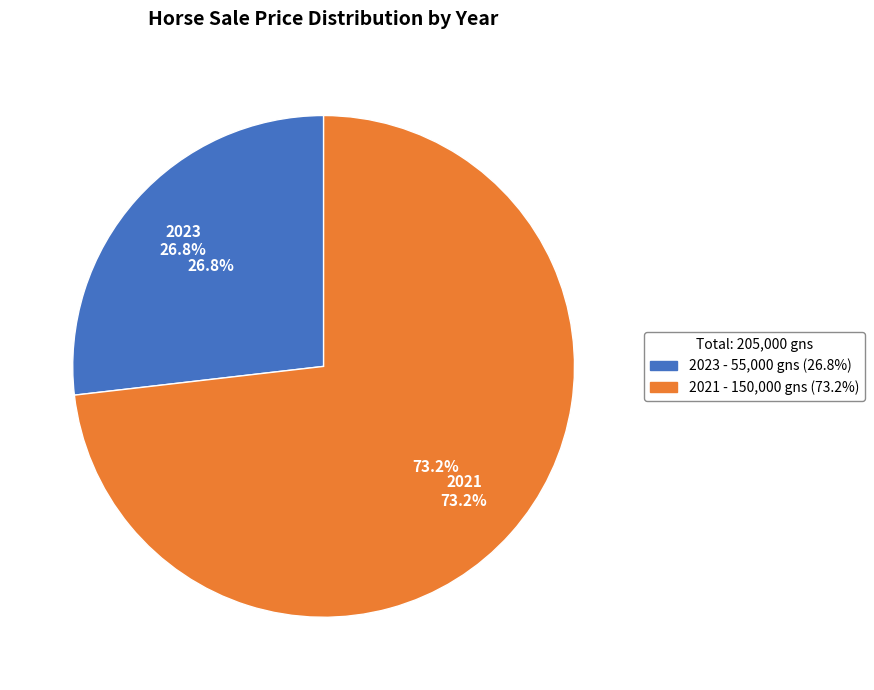

Which category accounts for the majority?

2021